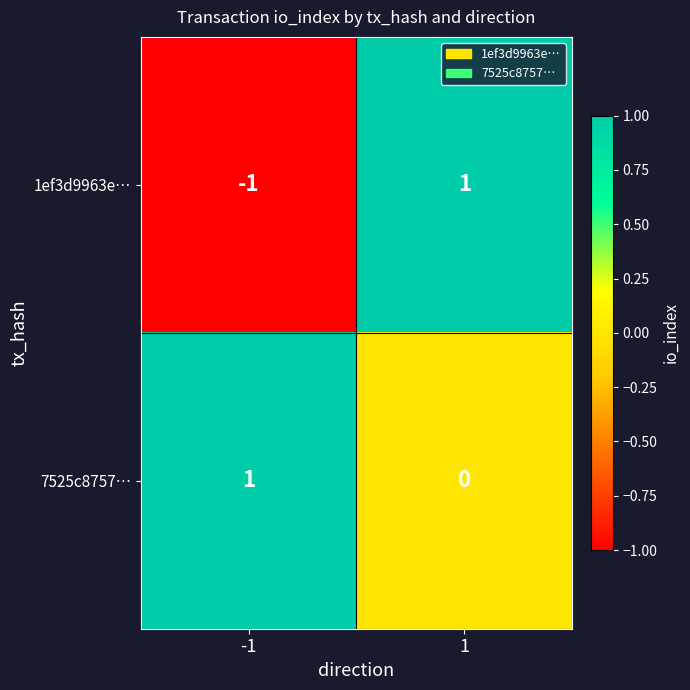

List the labels in order of 7525c8757… value, smallest first.

1, -1